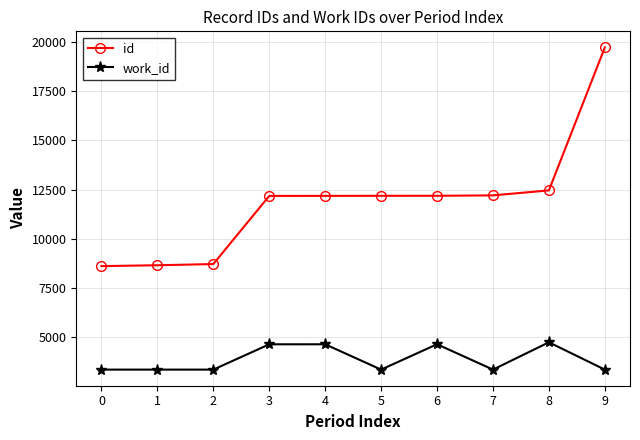

What is the minimum value for id?

8600